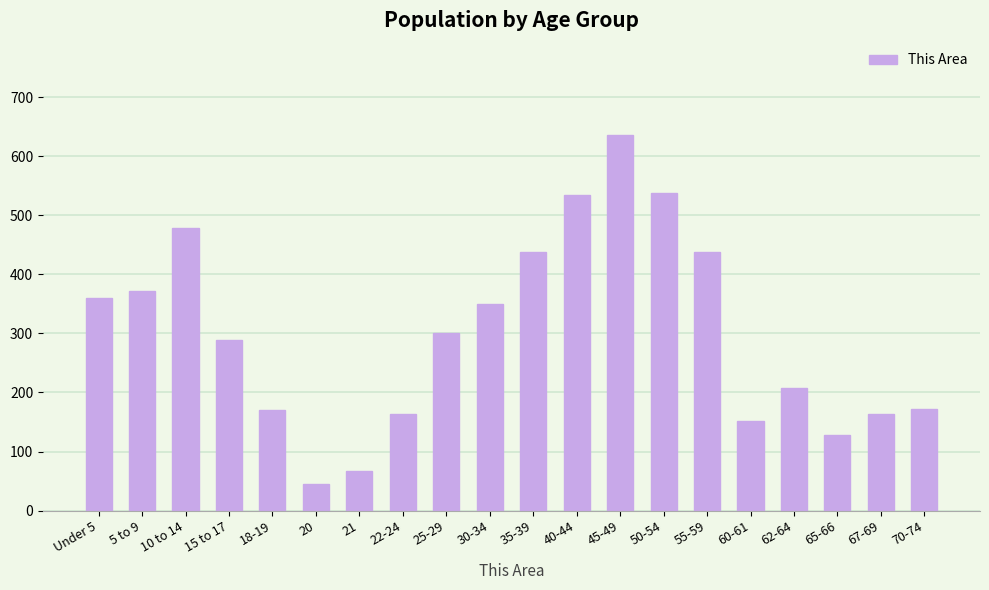

What is the maximum value shown in the chart?

636